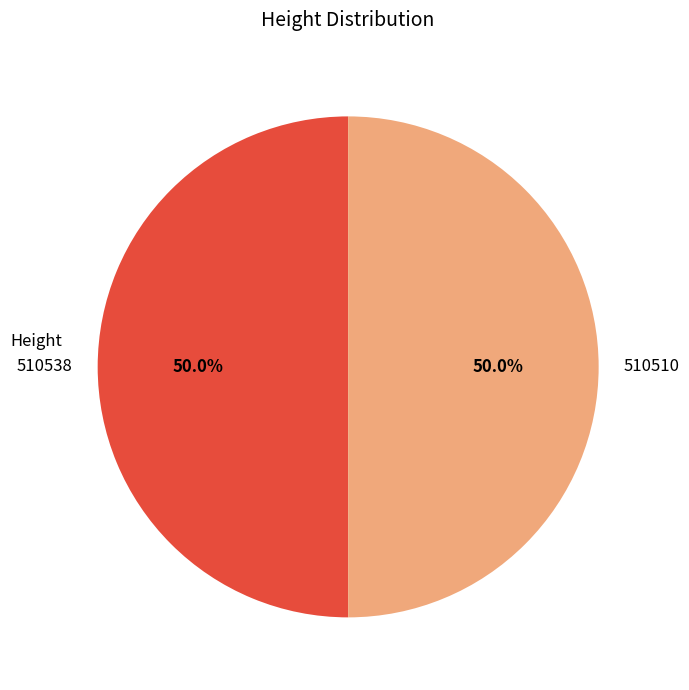

To the nearest percent, what is the combined percentage of 510538 and 510510?

100%